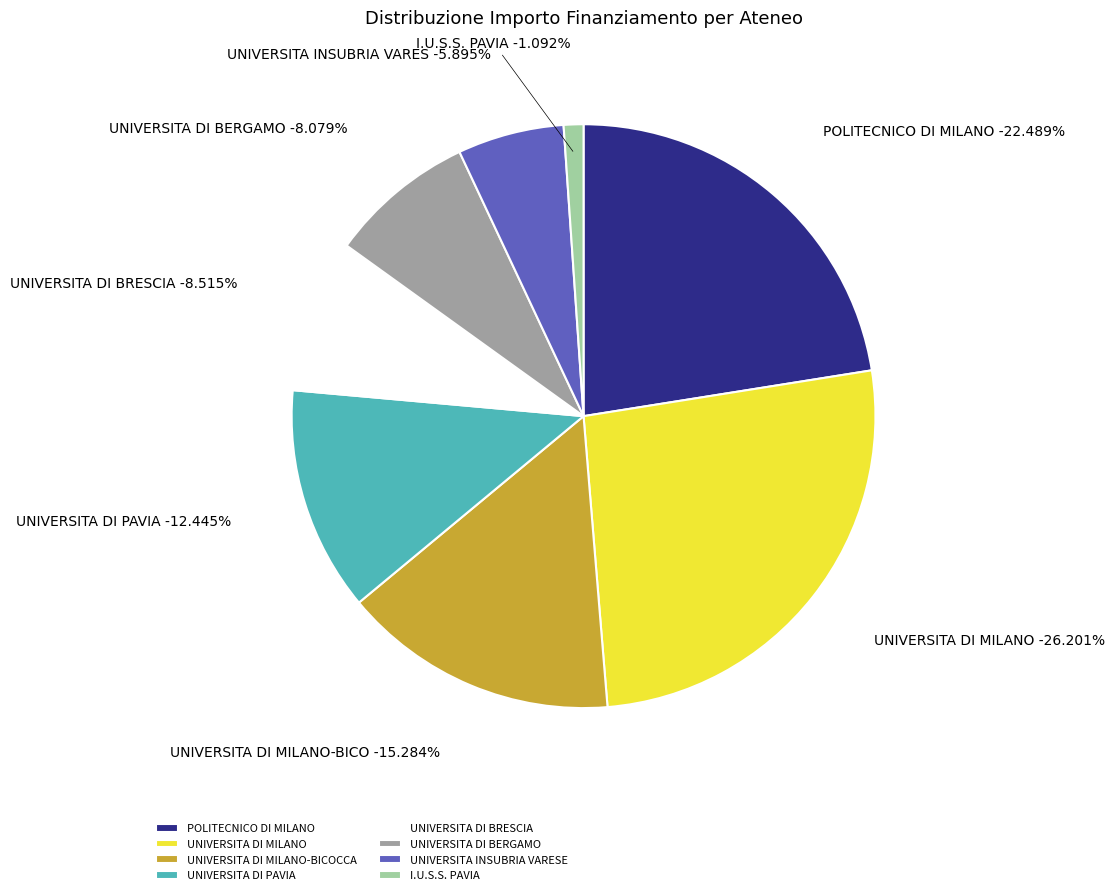

How many segments does this pie chart have?

8